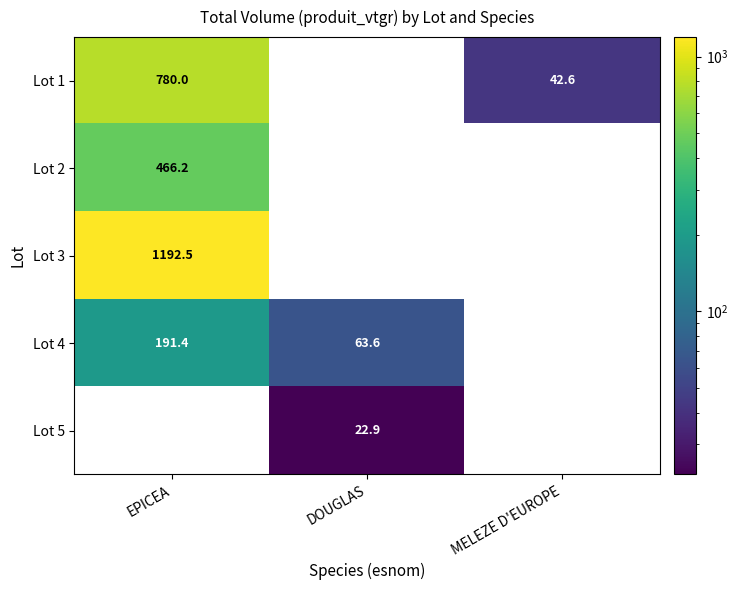

How many categories are shown in the chart?

3